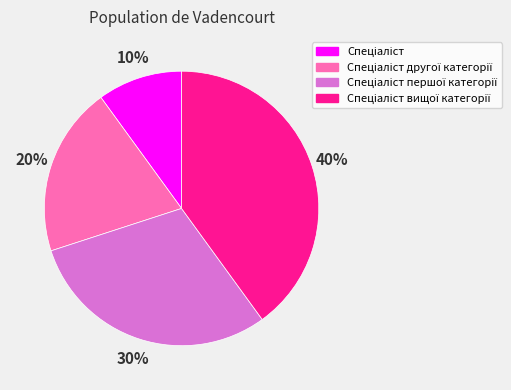

To the nearest percent, what is the difference between the largest and smallest slice percentages?

30%